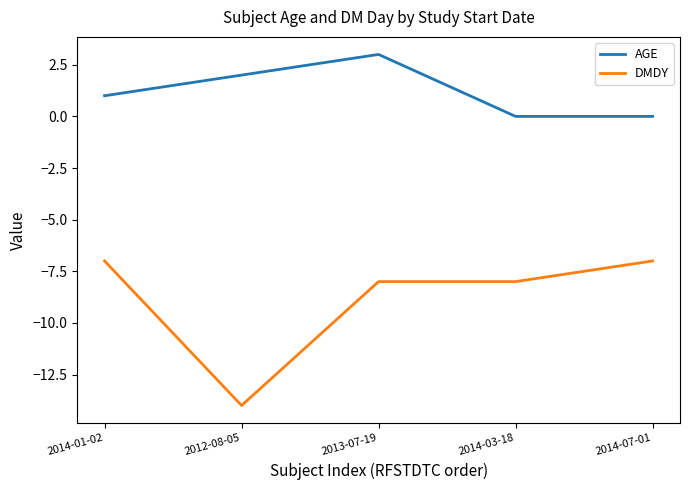

Does the chart display data point markers on the line(s)?

No